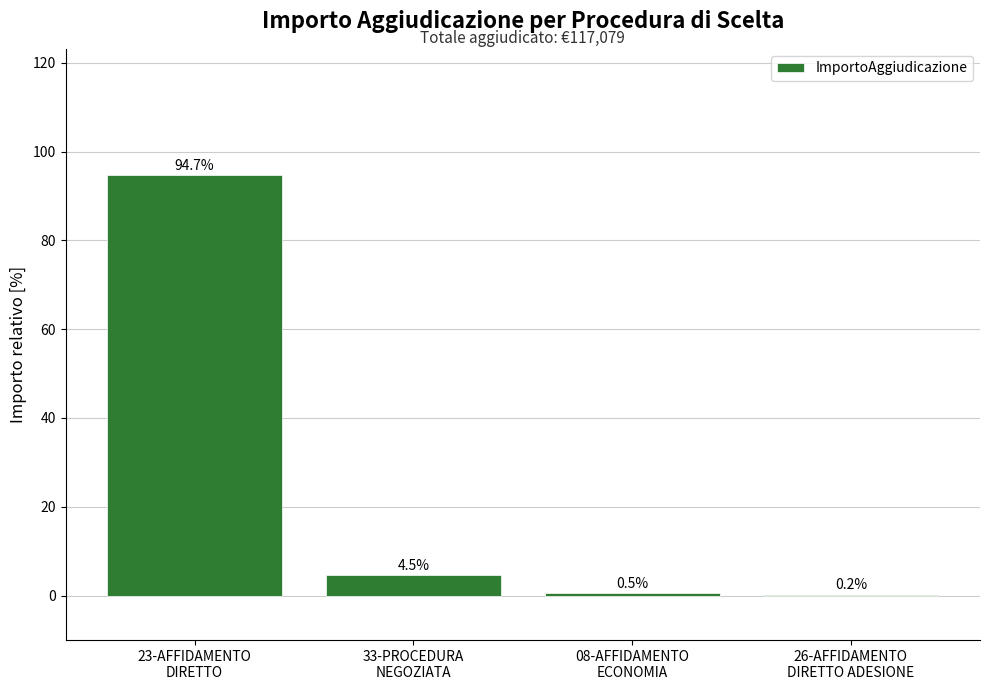

Reading right to left, what are all the values shown in this chart?

26-AFFIDAMENTO
DIRETTO ADESIONE=0.2	08-AFFIDAMENTO
ECONOMIA=0.5	33-PROCEDURA
NEGOZIATA=4.5	23-AFFIDAMENTO
DIRETTO=94.7